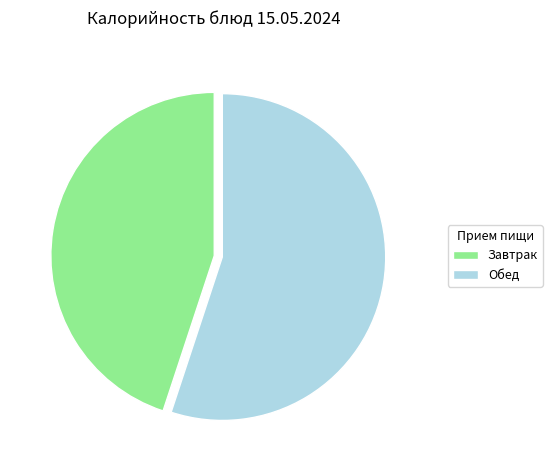

The Завтрак slice represents 45% of the pie. True or false?

True